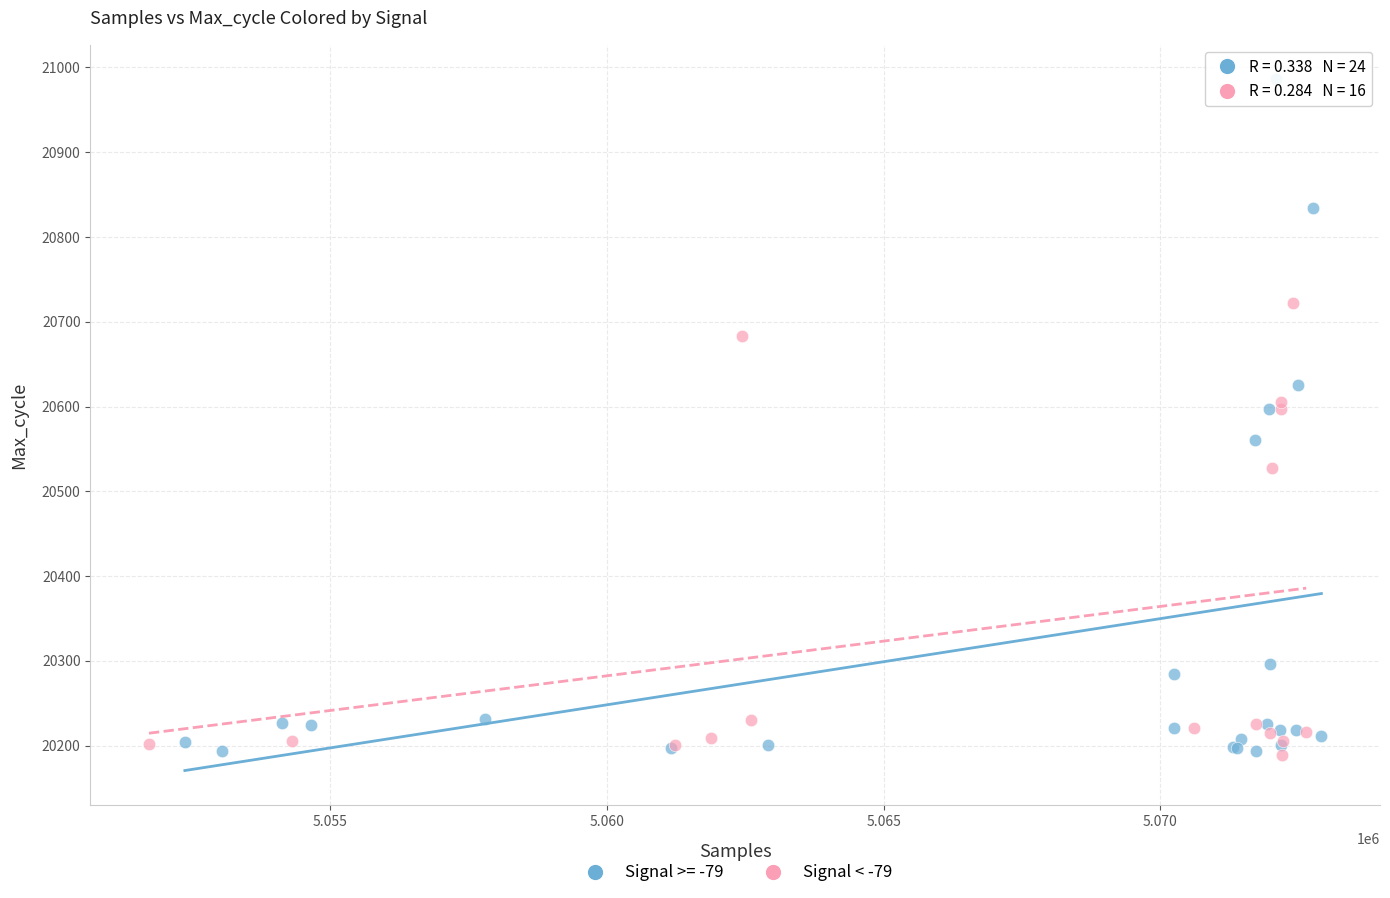

Which series contains the highest Y value?

Signal >= -79